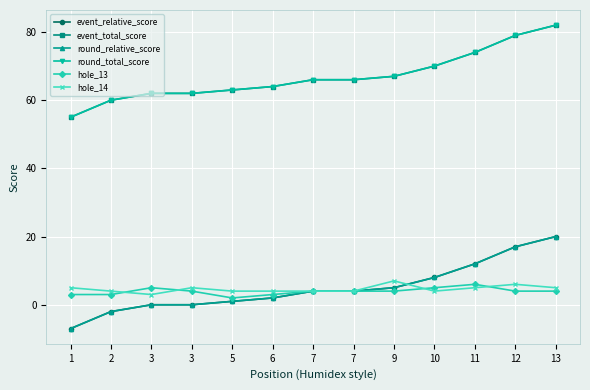

Which series has the widest spread of values?

event_relative_score